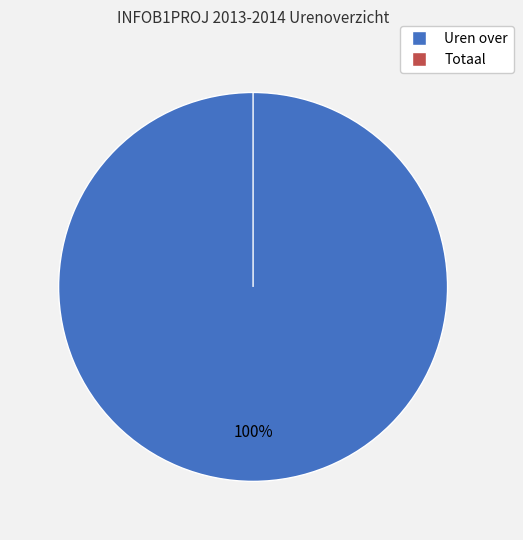

True or false: Totaal accounts for 1% of the total.

False